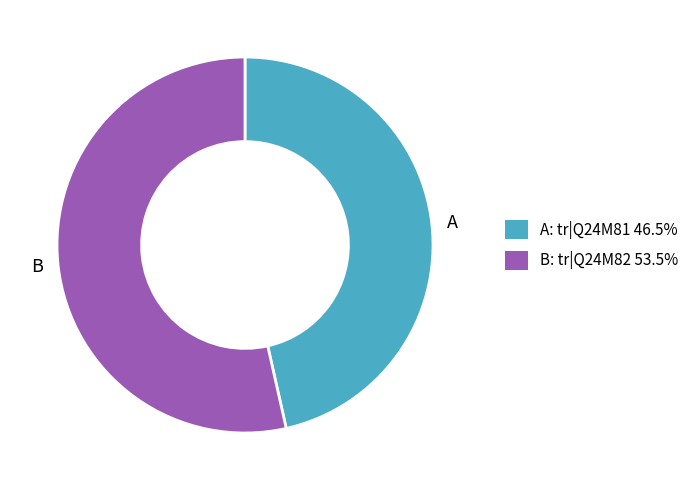

Which category has the biggest portion of the pie?

B